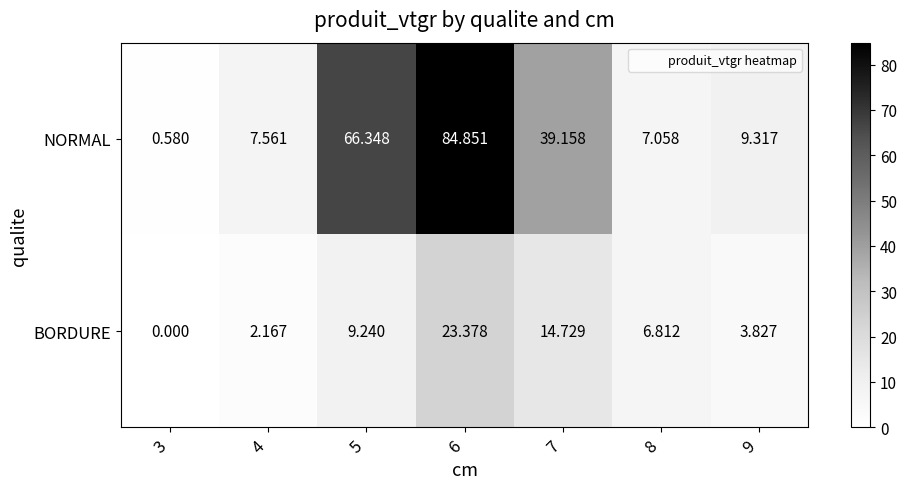

List the series in order of their overall mean, lowest first.

BORDURE, NORMAL